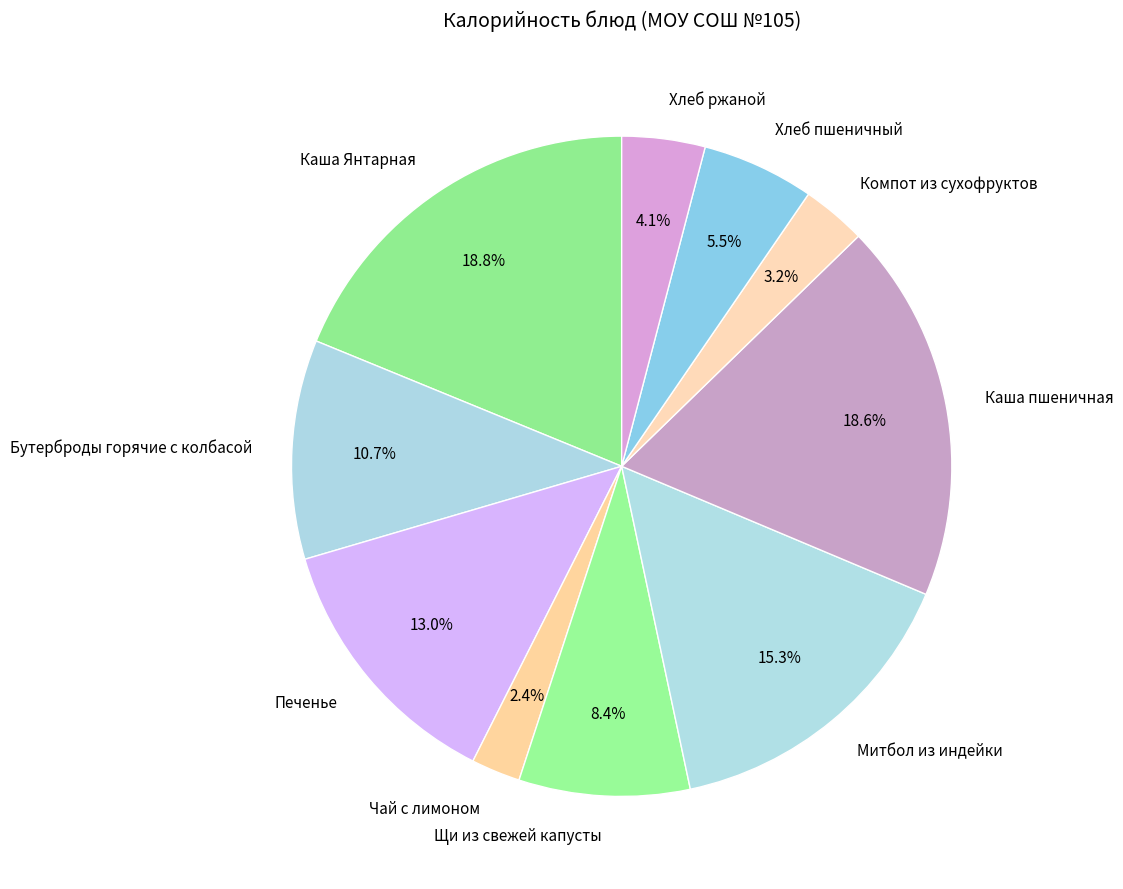

What portion of the pie excludes Каша пшеничная?

81.4%